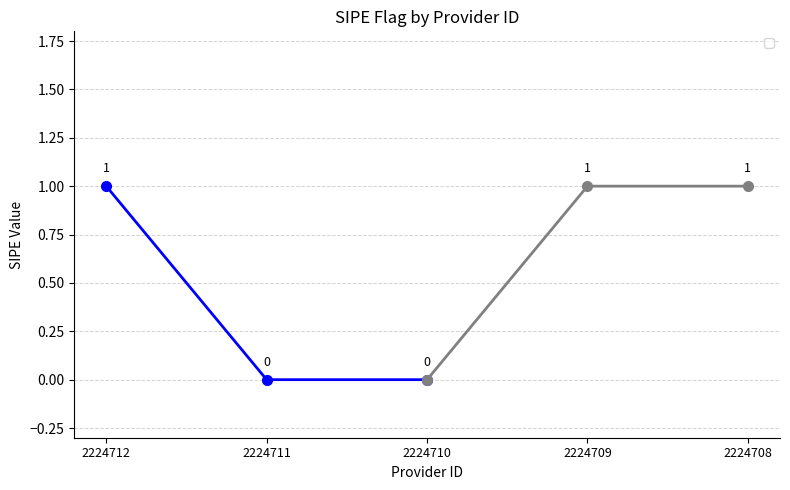

The chart shows a value of 1 at 2224709. True or false?

True